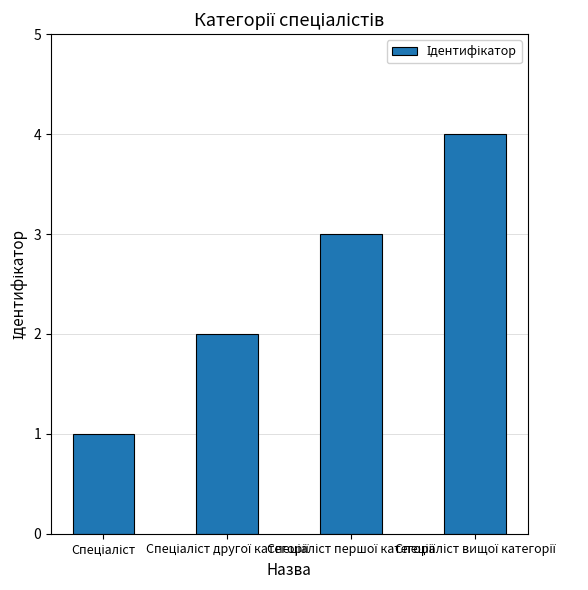

What is the maximum value shown in the chart?

4